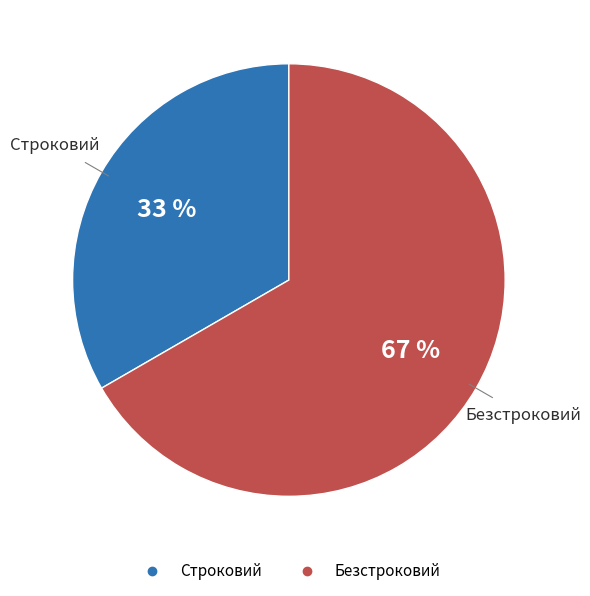

What percentage is the Безстроковий slice, to the nearest percent?

67%